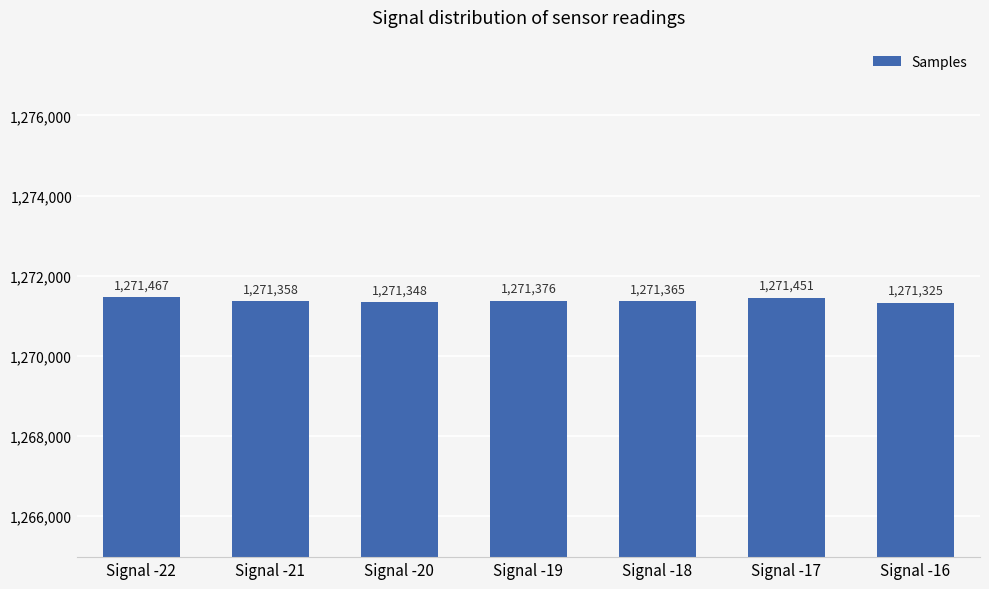

How many categories are shown in the chart?

7